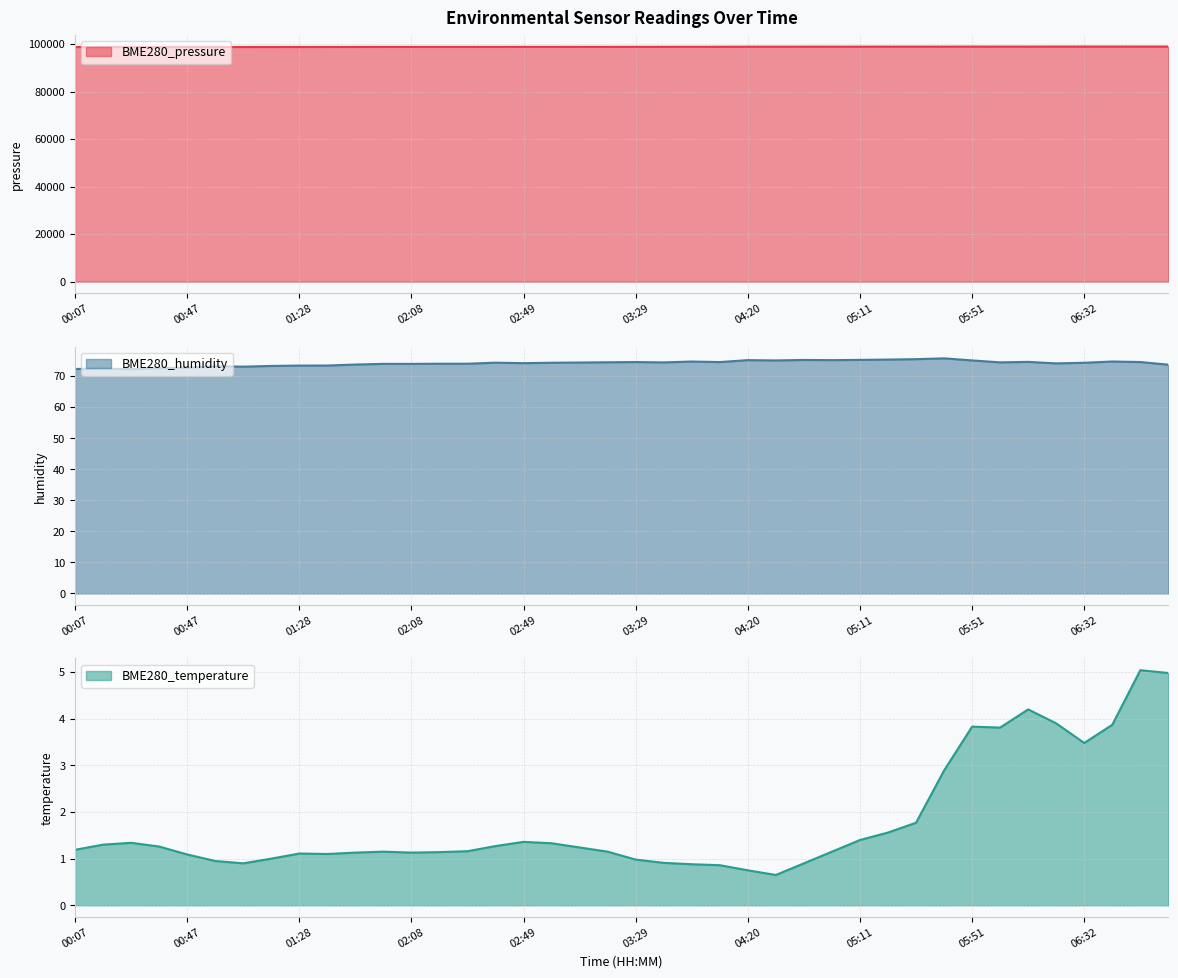

Where is BME280_temperature nearest to the value 2?

05:31